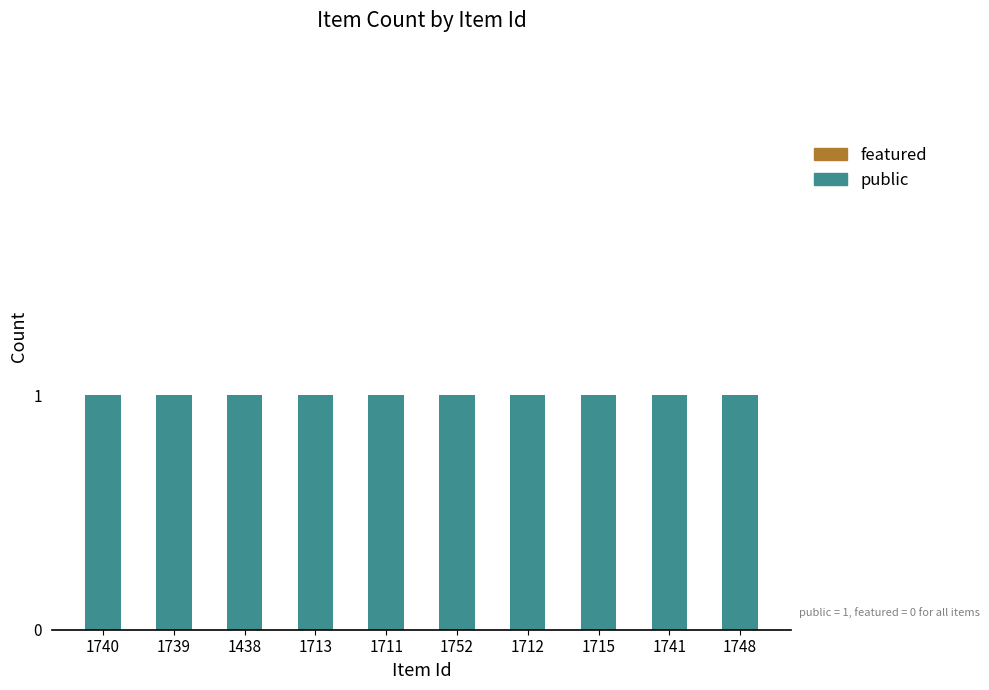

Does the chart contain stacked bars?

No